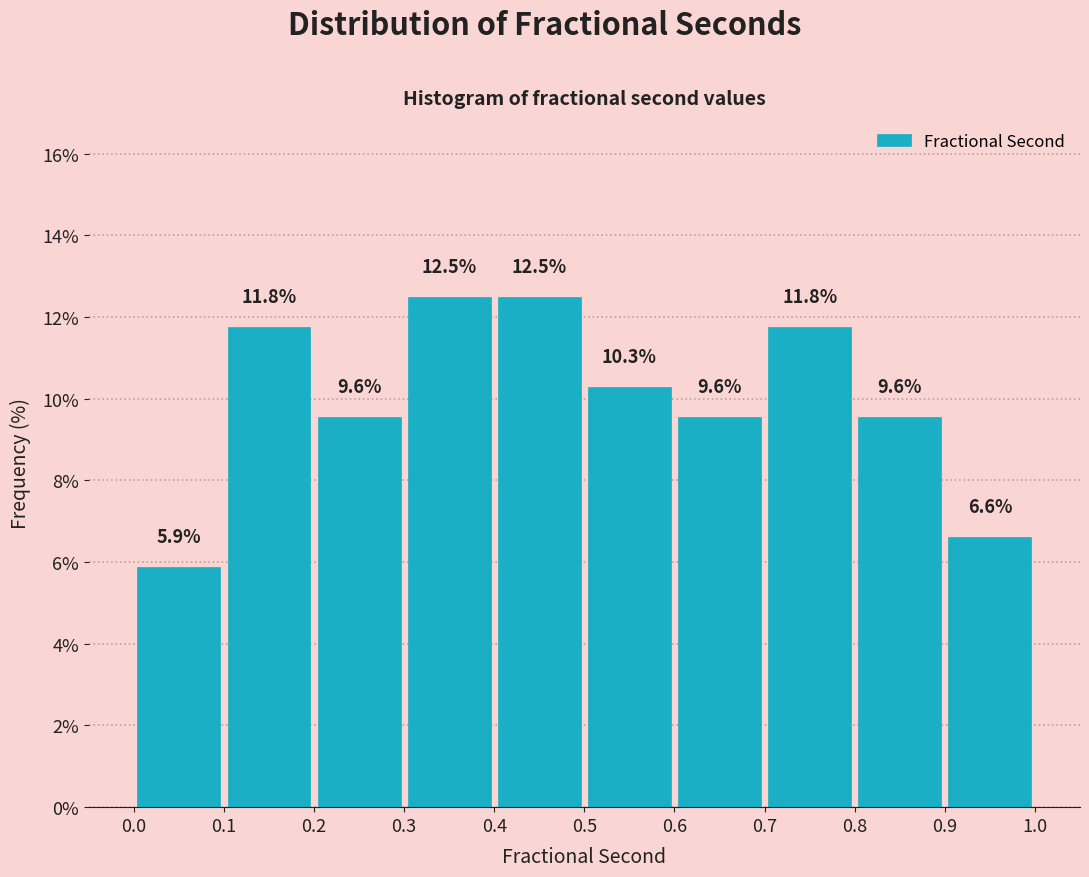

Reading left to right, transcribe this chart: for each bar, give the range it covers on the x-axis and its height.

0.0 to 0.1: 5.9
0.1 to 0.2: 11.8
0.2 to 0.3: 9.6
0.3 to 0.4: 12.5
0.4 to 0.5: 12.5
0.5 to 0.6: 10.3
0.6 to 0.7: 9.6
0.7 to 0.8: 11.8
0.8 to 0.9: 9.6
0.9 to 1.0: 6.6